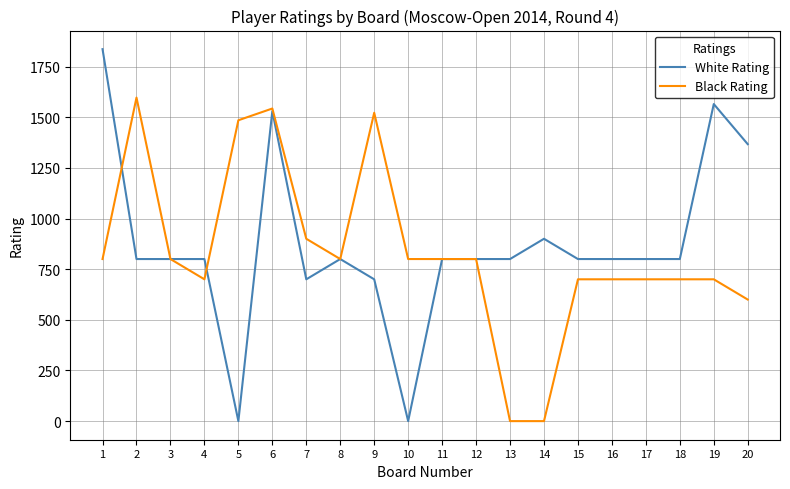

What is the difference between the highest and lowest values at 19?

865